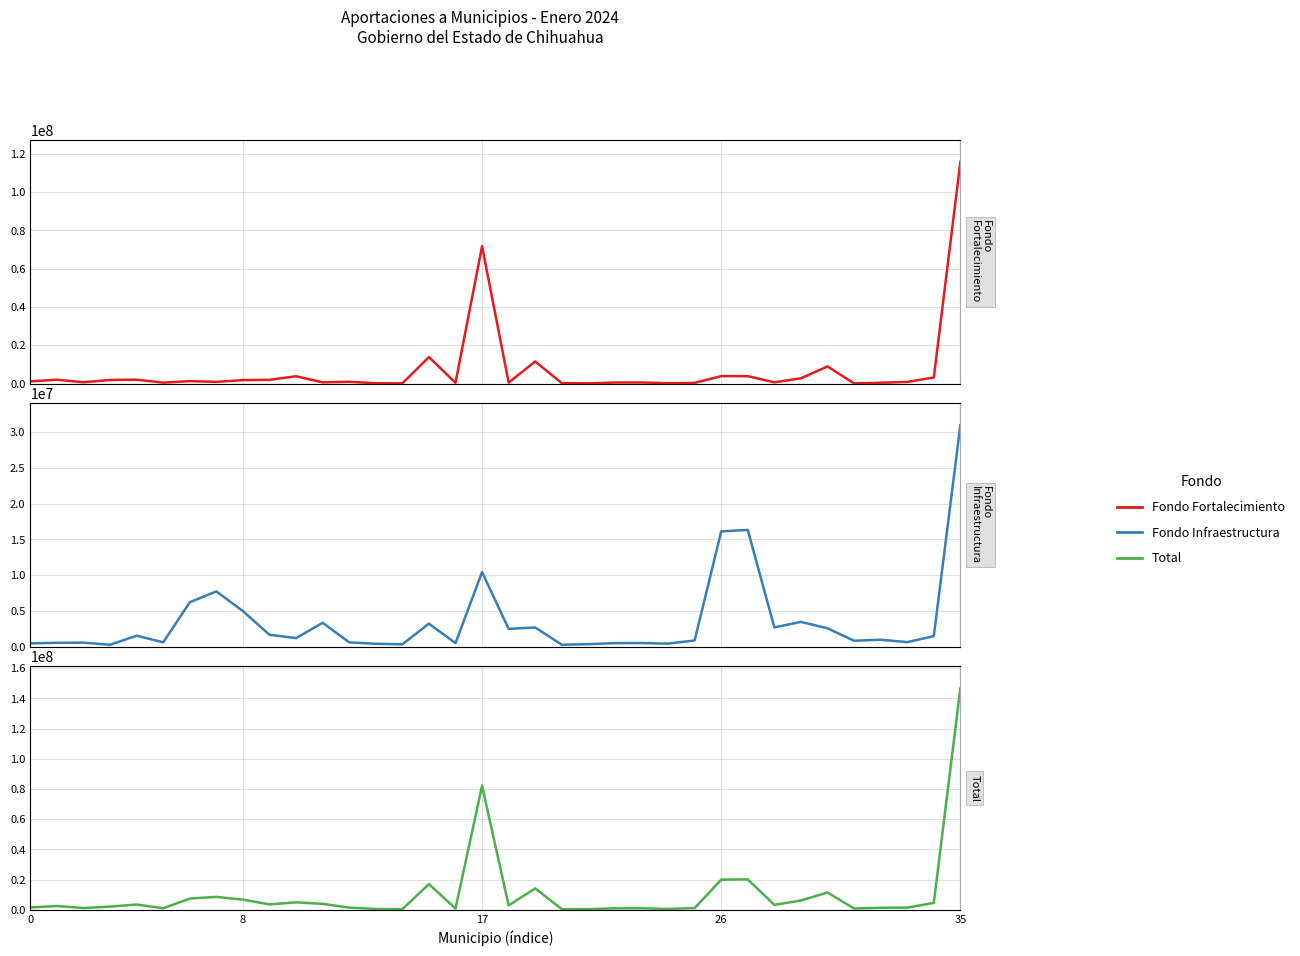

List the series in order of their overall mean, lowest first.

Fondo Infraestructura, Fondo Fortalecimiento, Total